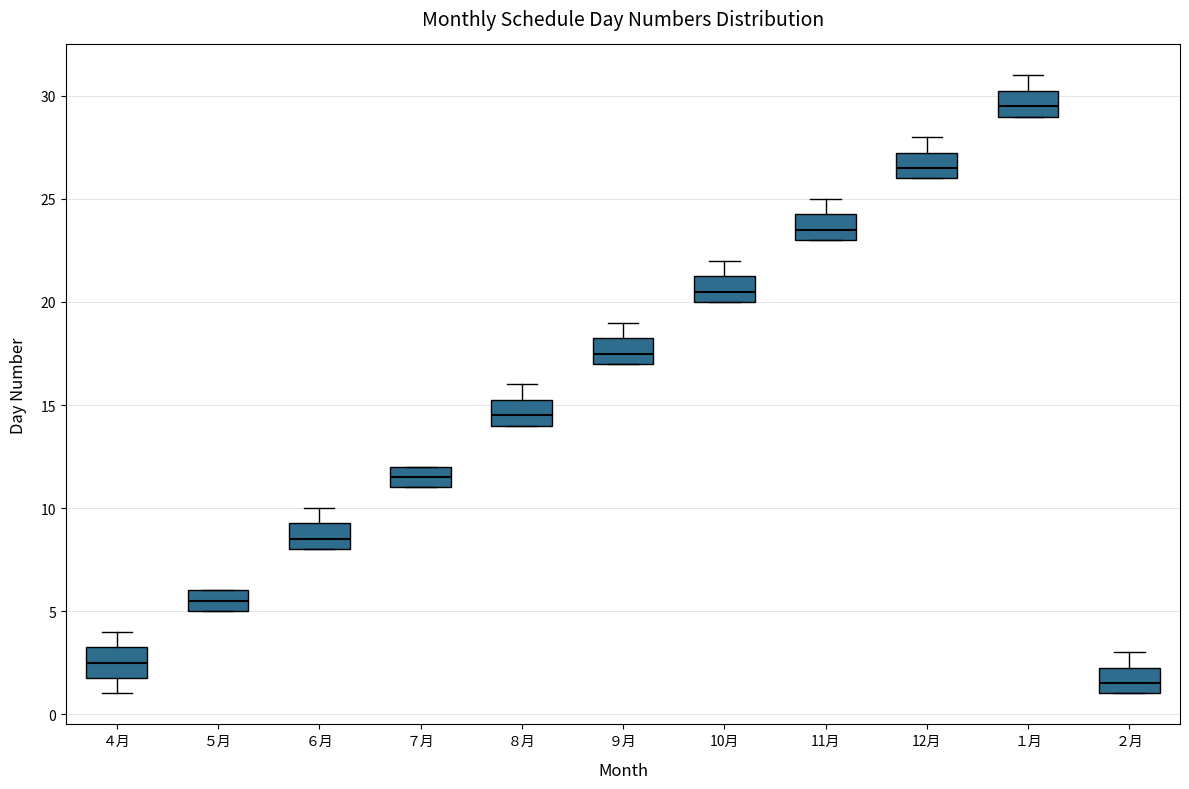

Where is the upper edge of the box for ６月 on the y-axis? The values are not printed on the chart, so give them approximately, as read against the axis.

9.5